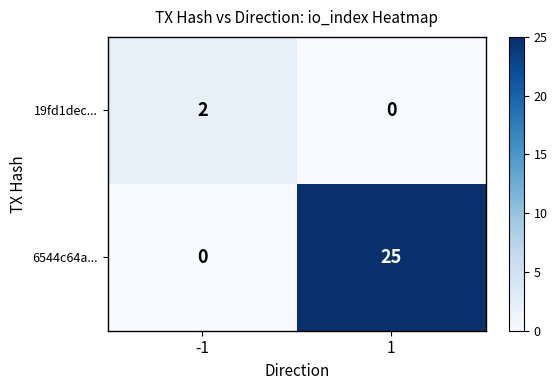

Rank the series at 1 from highest to lowest value.

6544c64a..., 19fd1dec...